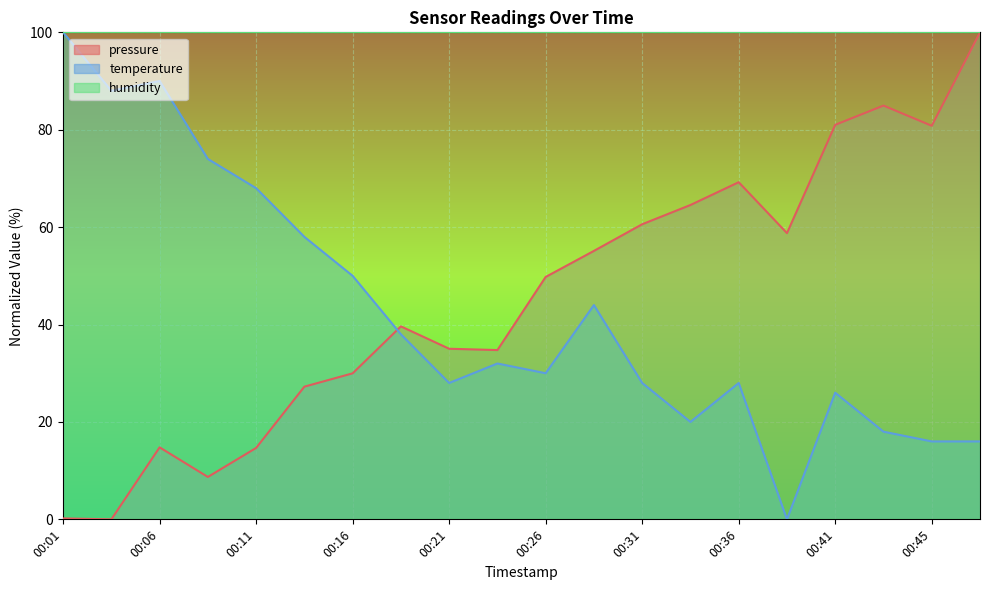

Does the chart display data point markers on the line(s)?

No